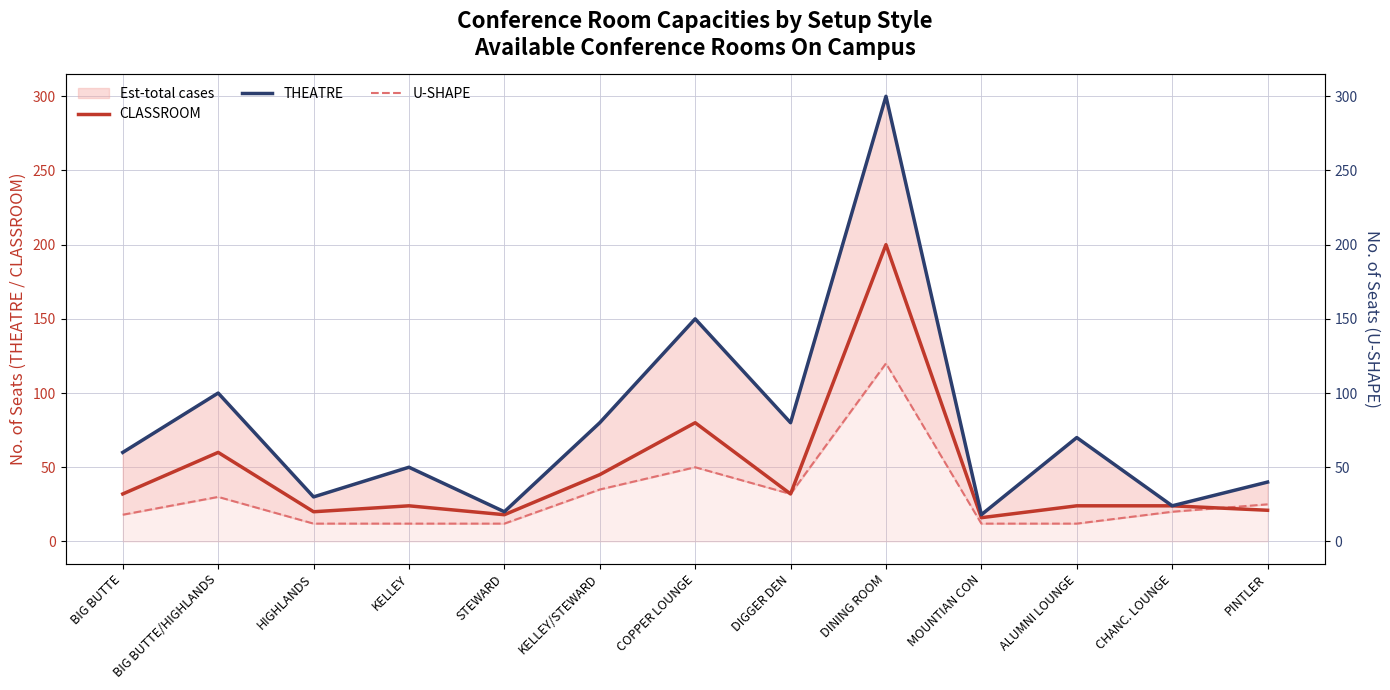

At KELLEY/STEWARD, list the series in order from smallest to largest.

U-SHAPE, CLASSROOM, THEATRE